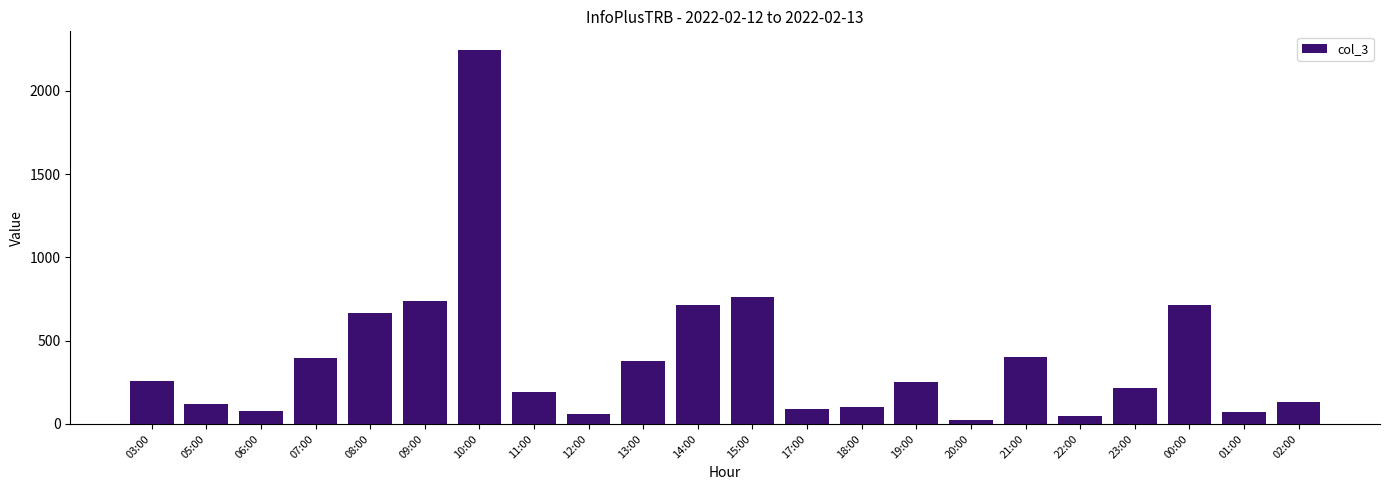

What is the change in value from 13:00 to 22:00?

-326